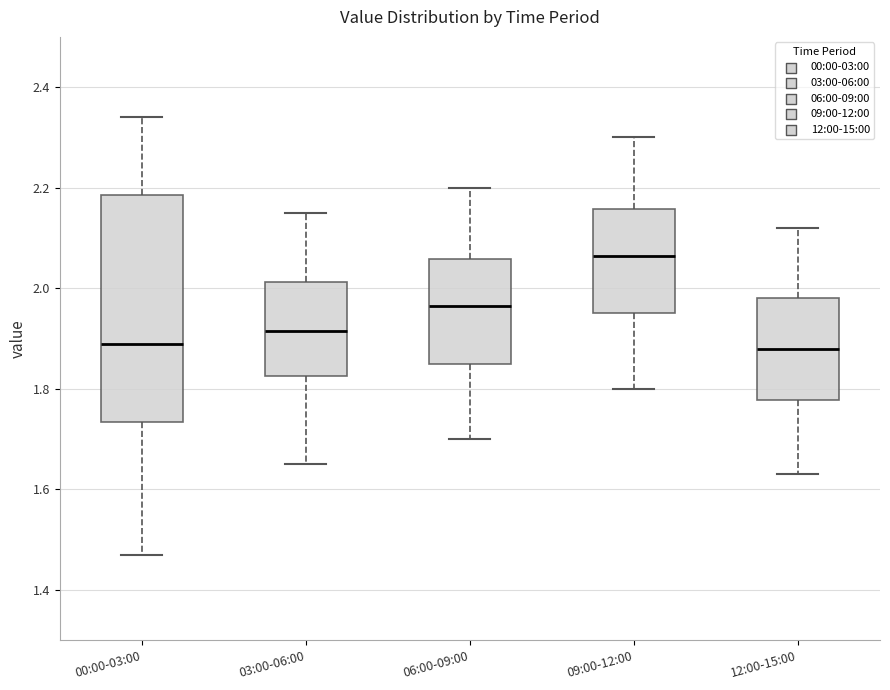

Which box is the tallest, from its lower edge to its upper edge?

00:00-03:00